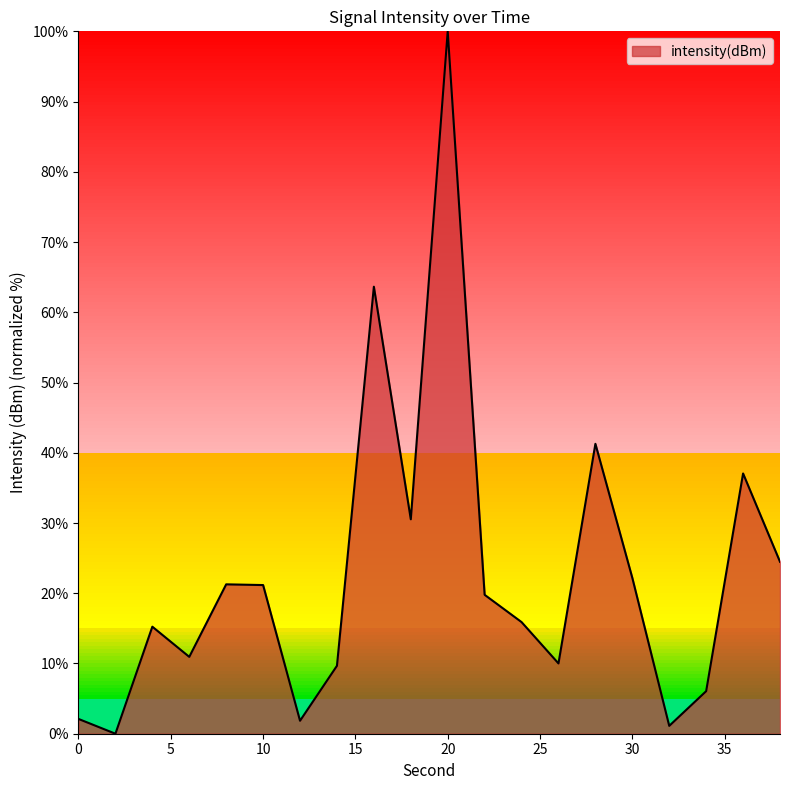

True or false: there are more than 0 points higher than both neighbors.

True